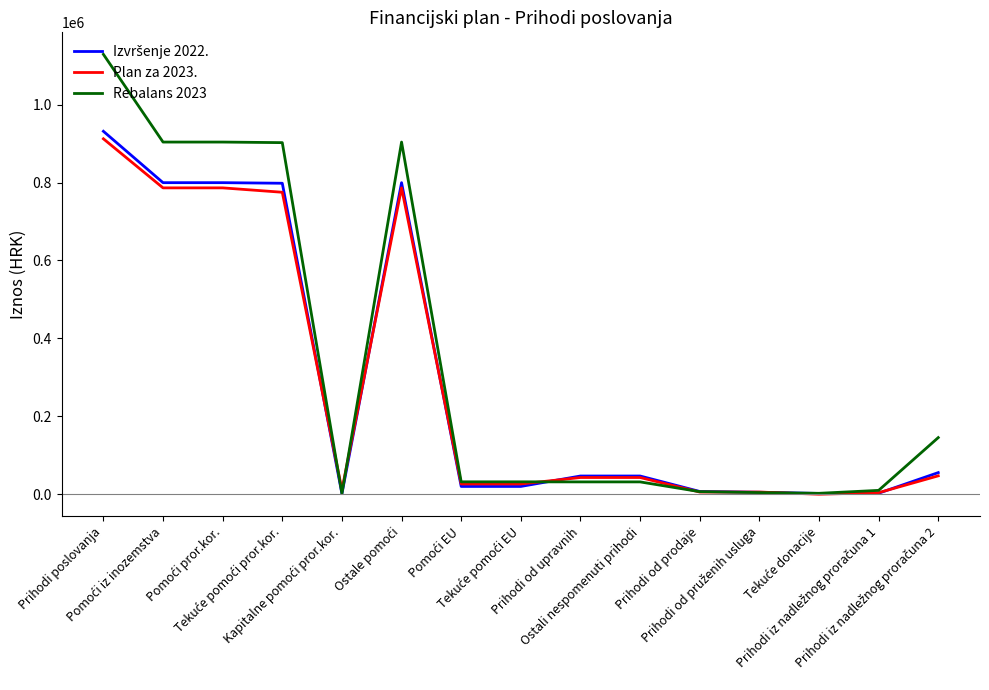

Which series has the largest range (max minus min)?

Rebalans 2023